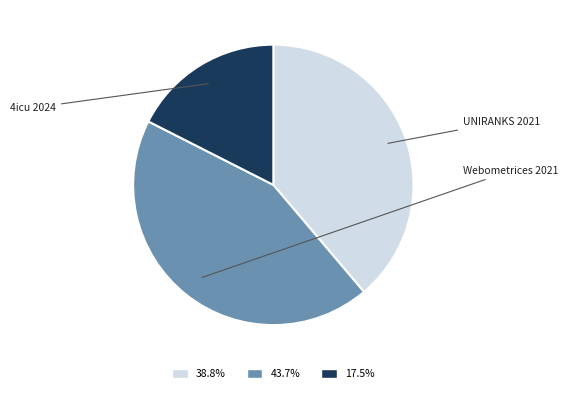

How many slices are in this pie chart?

3